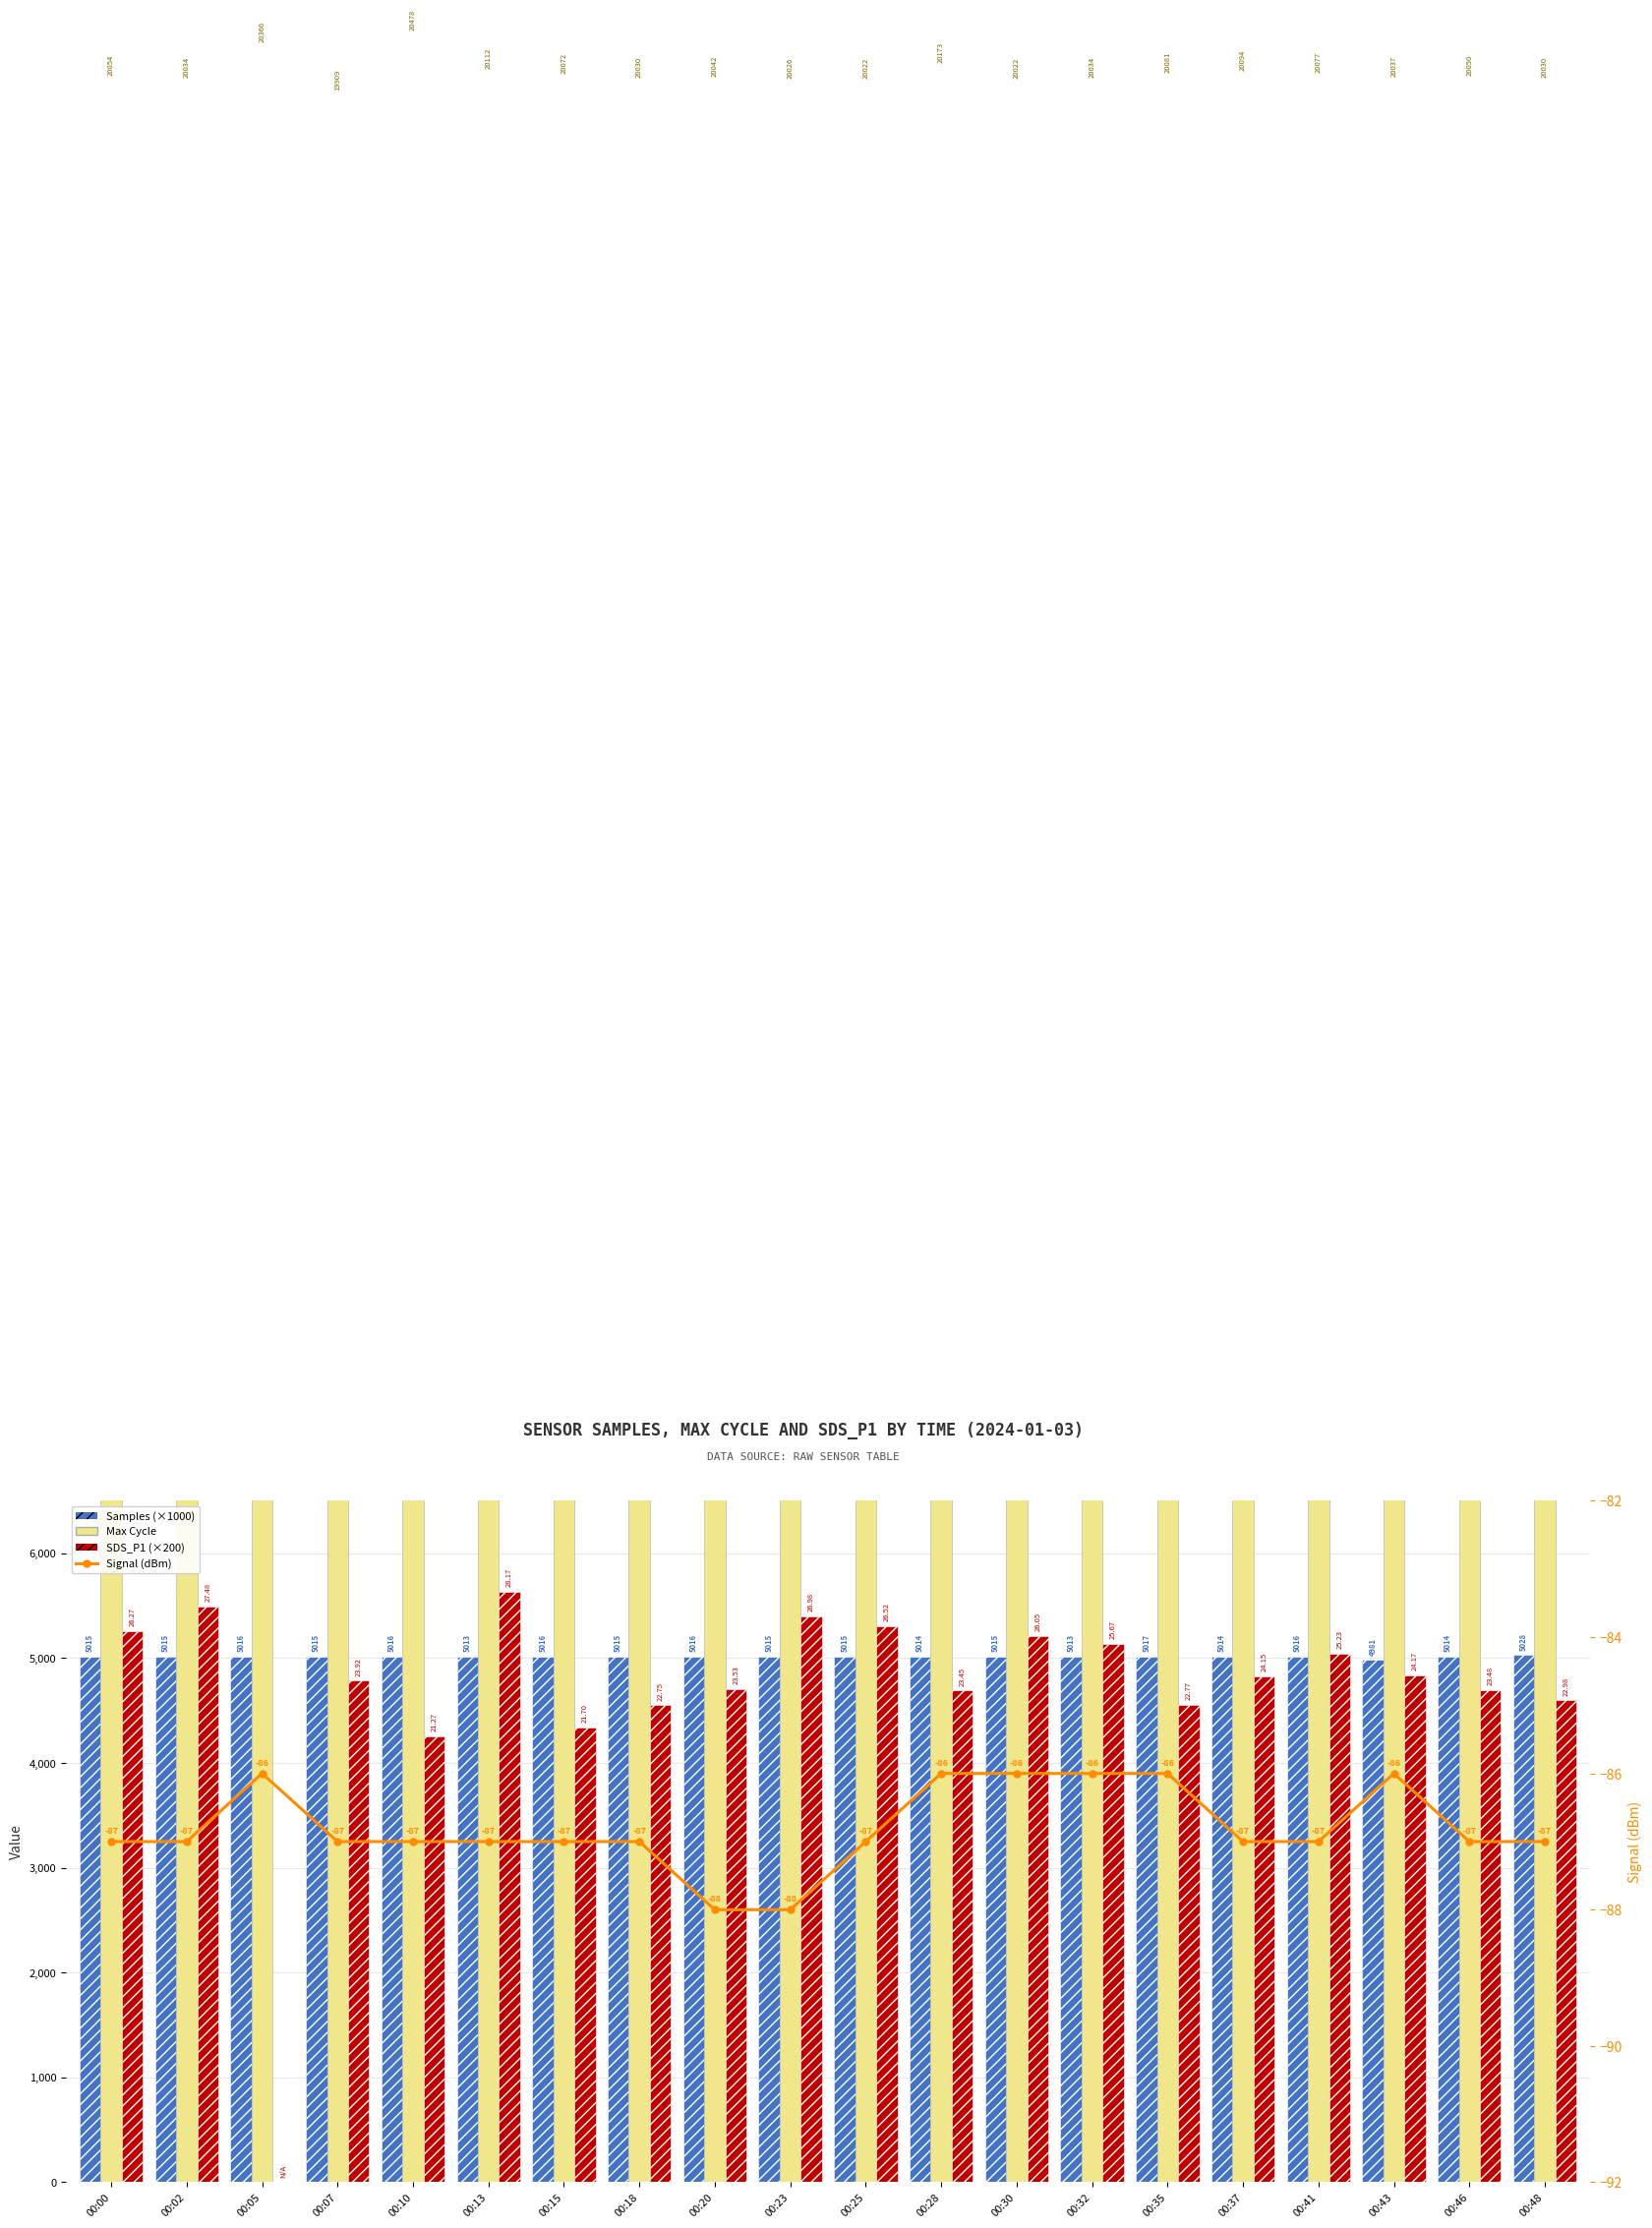

What is the minimum value shown in the chart?

-88.0